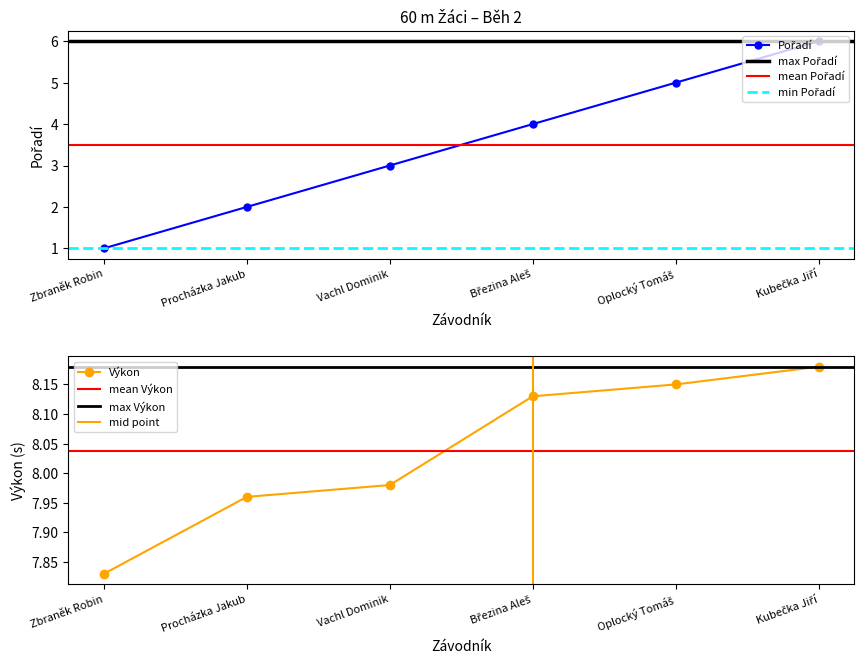

Which has a higher value, Kubečka Jiří or Březina Aleš?

Kubečka Jiří